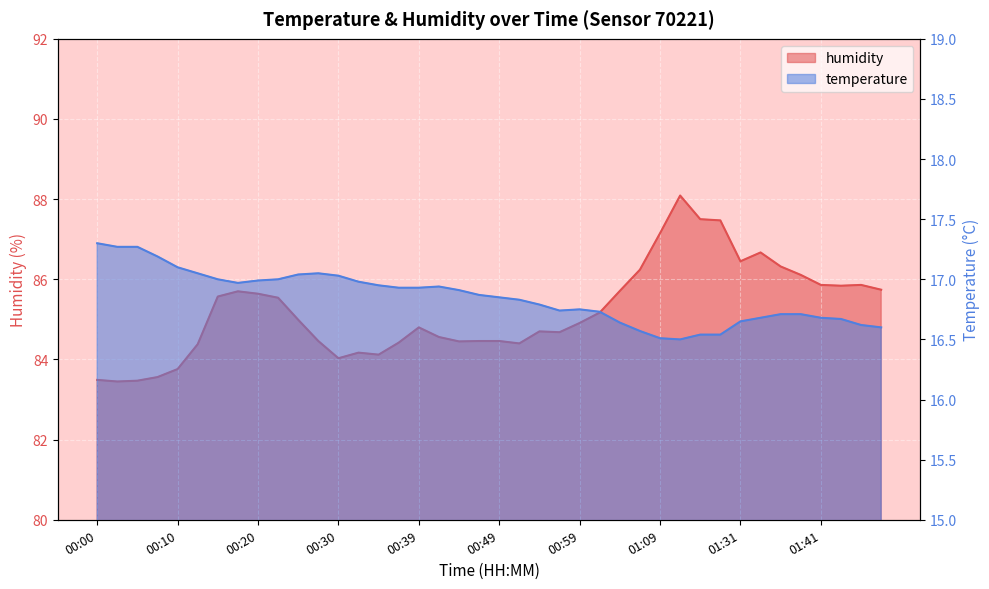

What position from the left is 01:33?

34